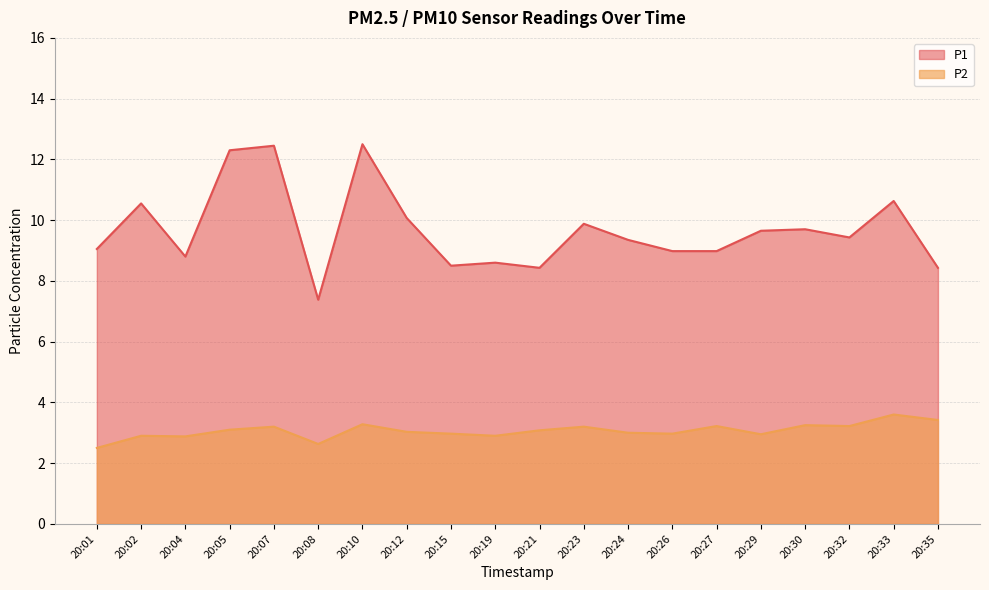

What is the sum of the P1 values at 20:19 and 20:08?

16.0